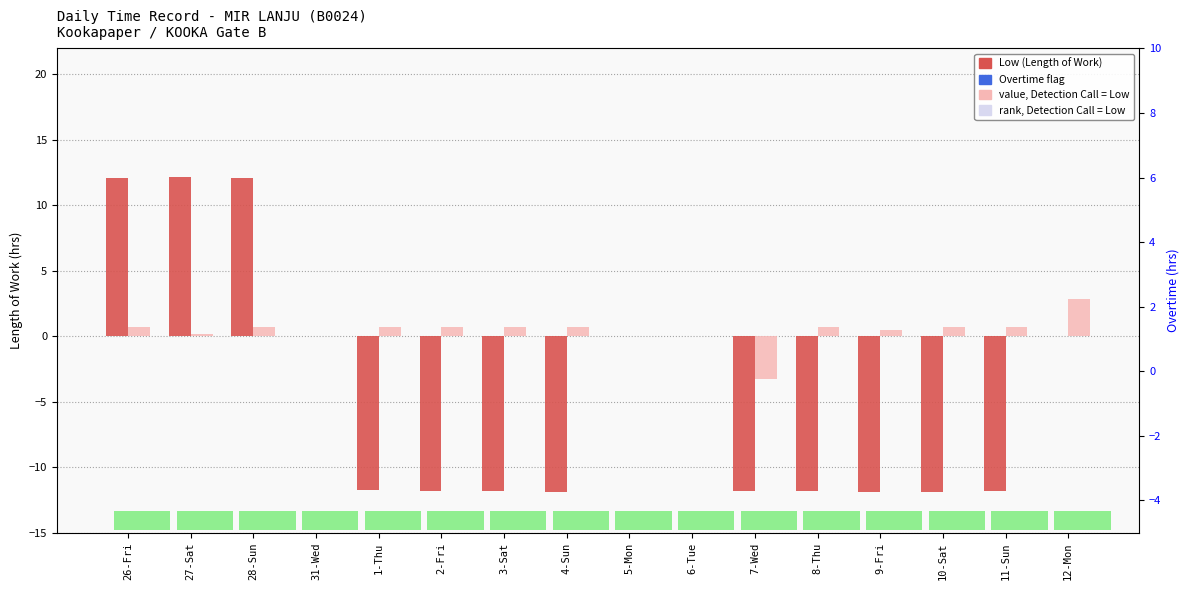

Between 7-Wed and 10-Sat, which series saw the biggest shift?

Overtime